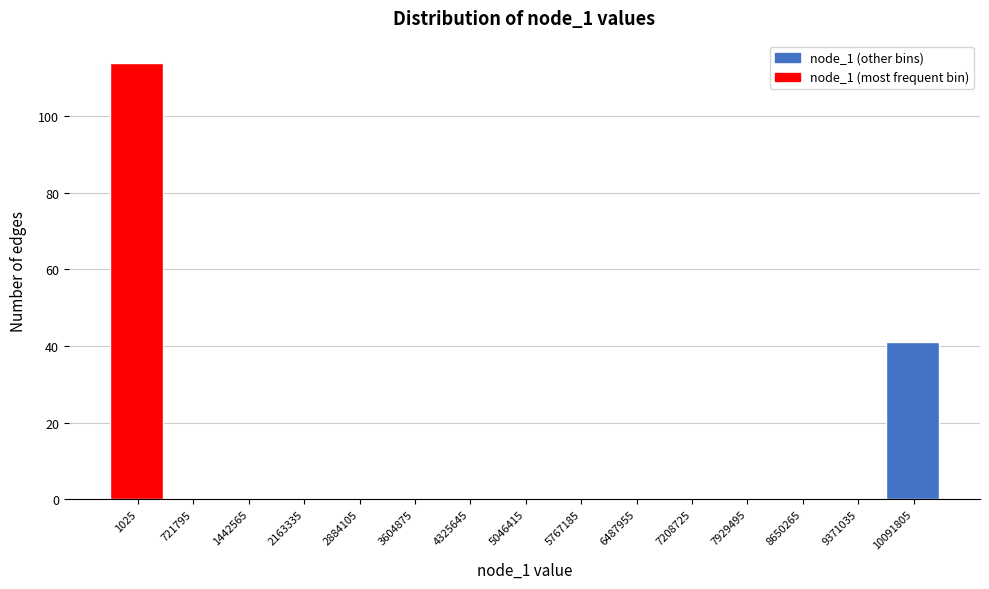

Reading right to left, what are all the values shown in this chart?

10091805=41	9371035=0	8650265=0	7929495=0	7208725=0	6487955=0	5767185=0	5046415=0	4325645=0	3604875=0	2884105=0	2163335=0	1442565=0	721795=0	1025=114